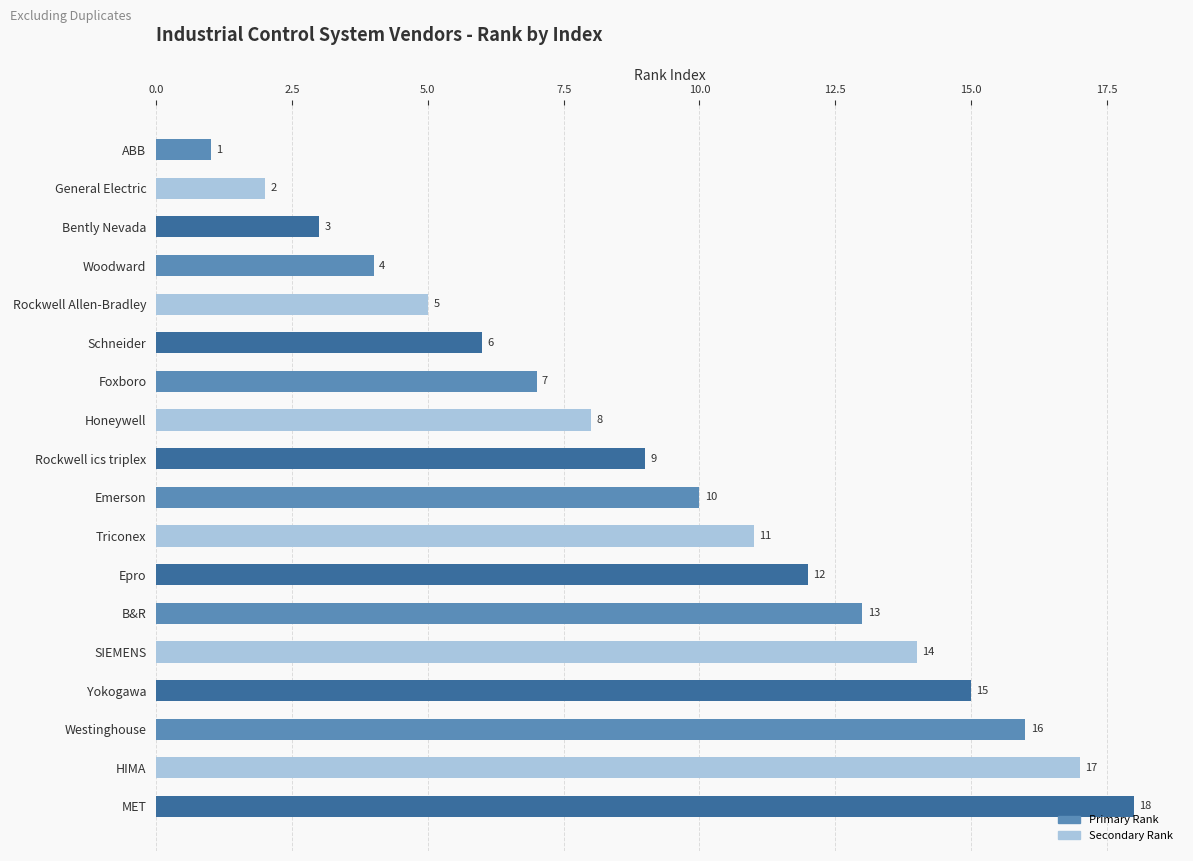

Which has a higher value, Woodward or SIEMENS?

SIEMENS